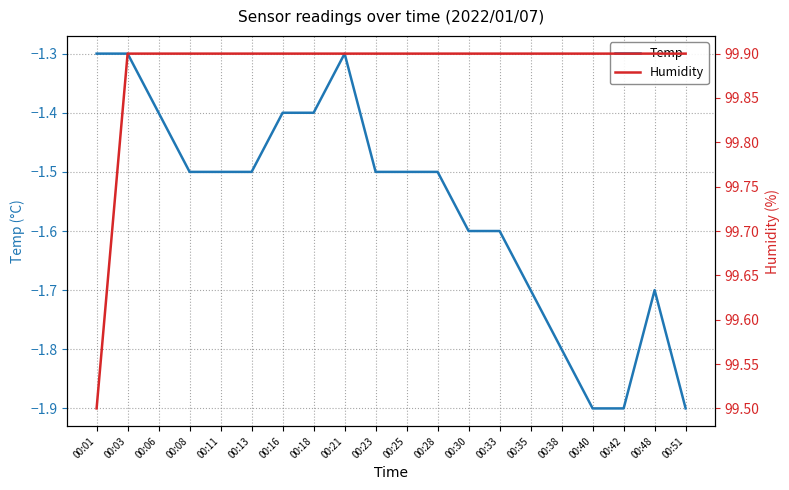

Between 00:23 and 00:33, which series saw the biggest shift?

Temp